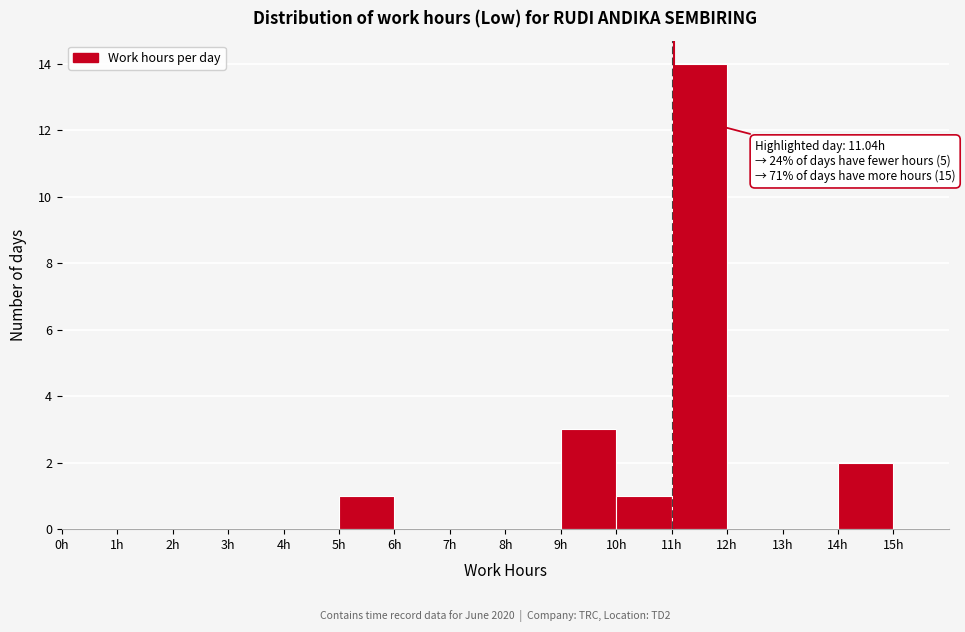

Over which range of the x-axis is the bar tallest?

11 to 12